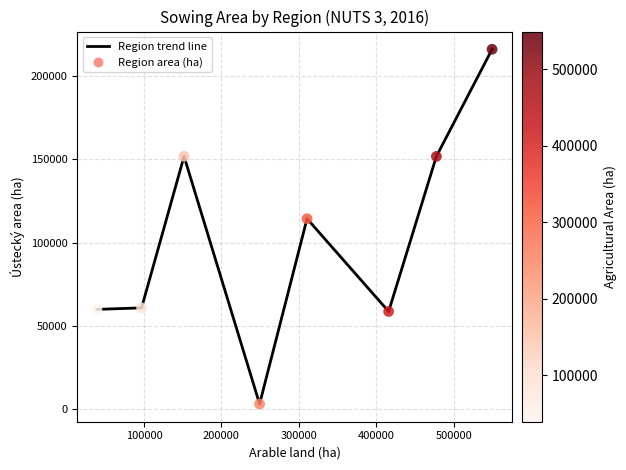

True or false: there are more than 2 points higher than both neighbors.

False